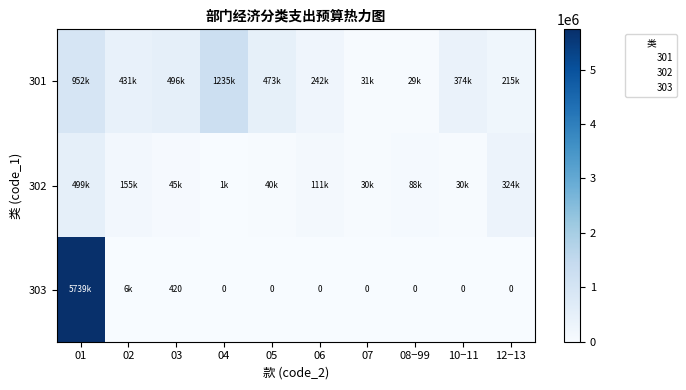

The 302 series shows 30000.0 at 10−11. True or false?

True